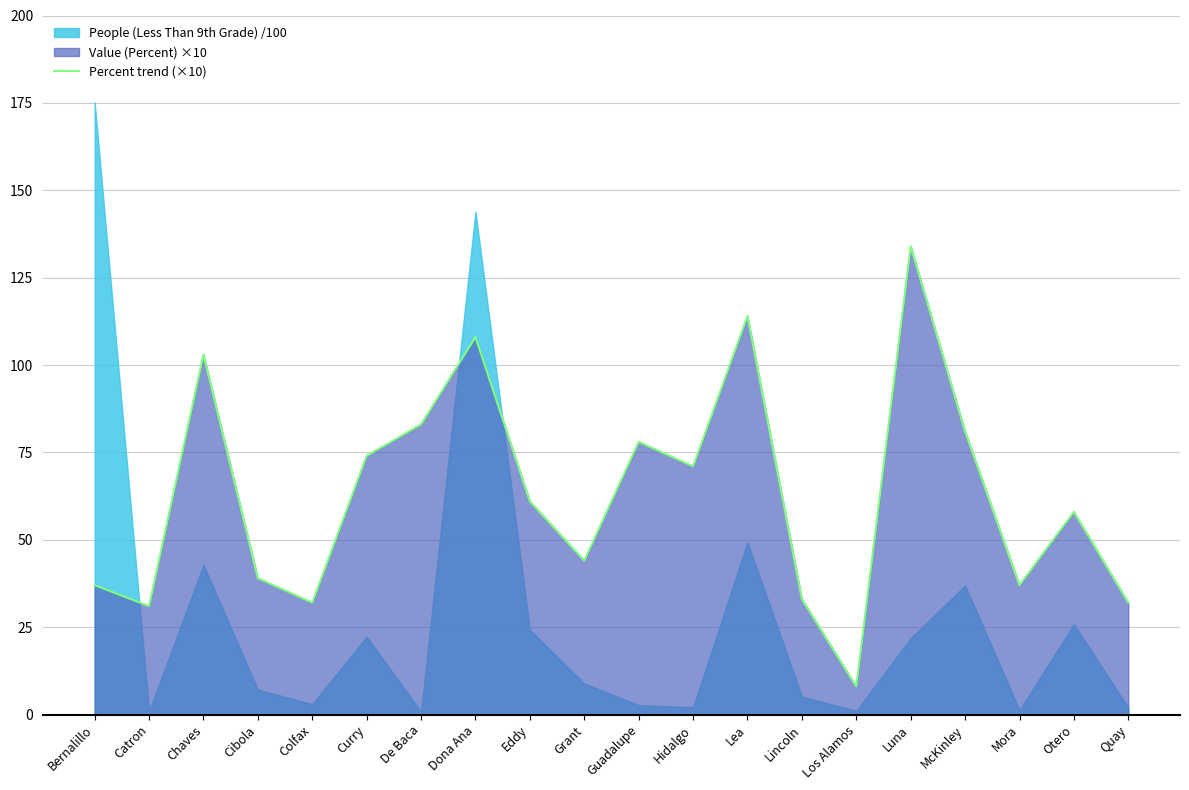

Reading left to right, what are all the values shown in this chart?

Bernalillo=37	Catron=31	Chaves=103	Cibola=39	Colfax=32	Curry=74	De Baca=83	Dona Ana=108	Eddy=61	Grant=44	Guadalupe=78	Hidalgo=71	Lea=114	Lincoln=33	Los Alamos=8	Luna=134	McKinley=81	Mora=37	Otero=58	Quay=32